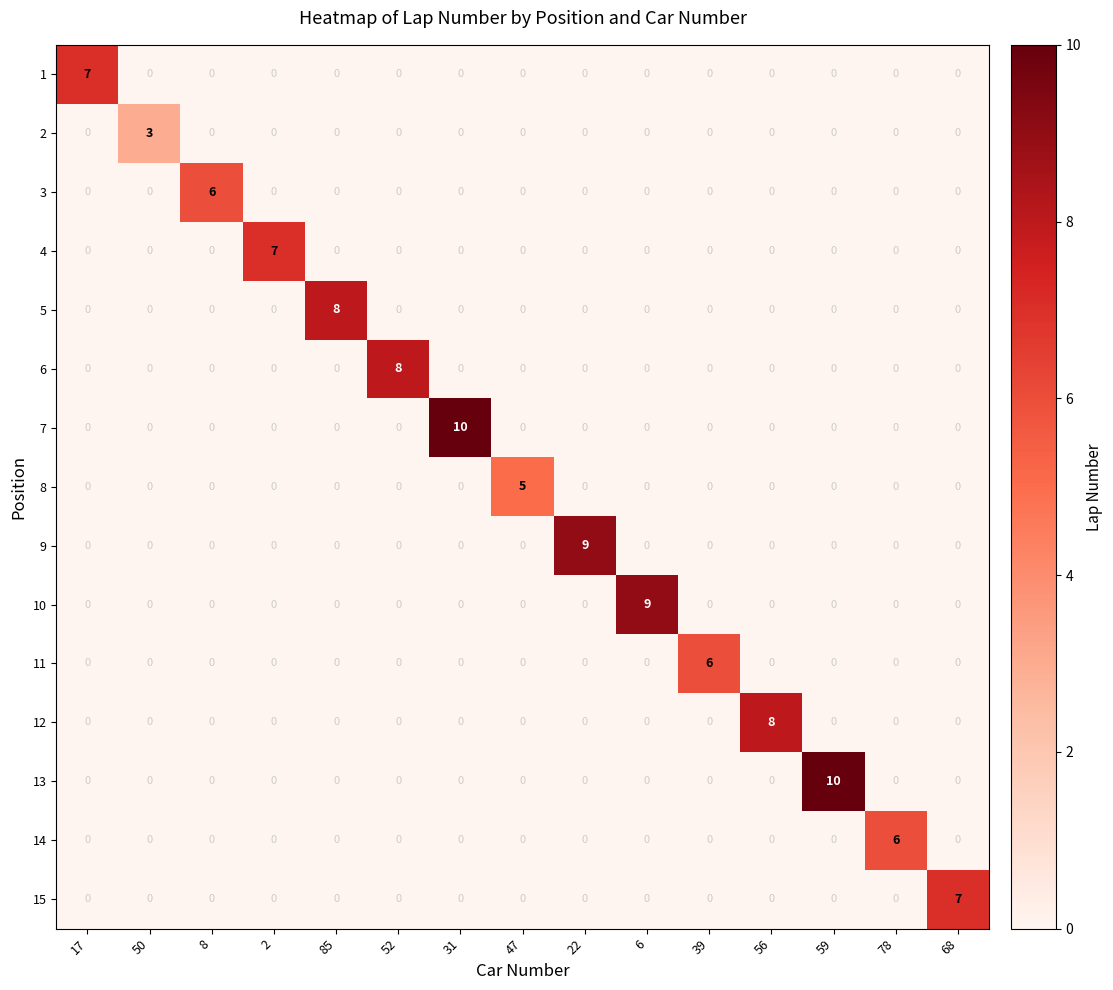

What is the total value across all series at 17?

7